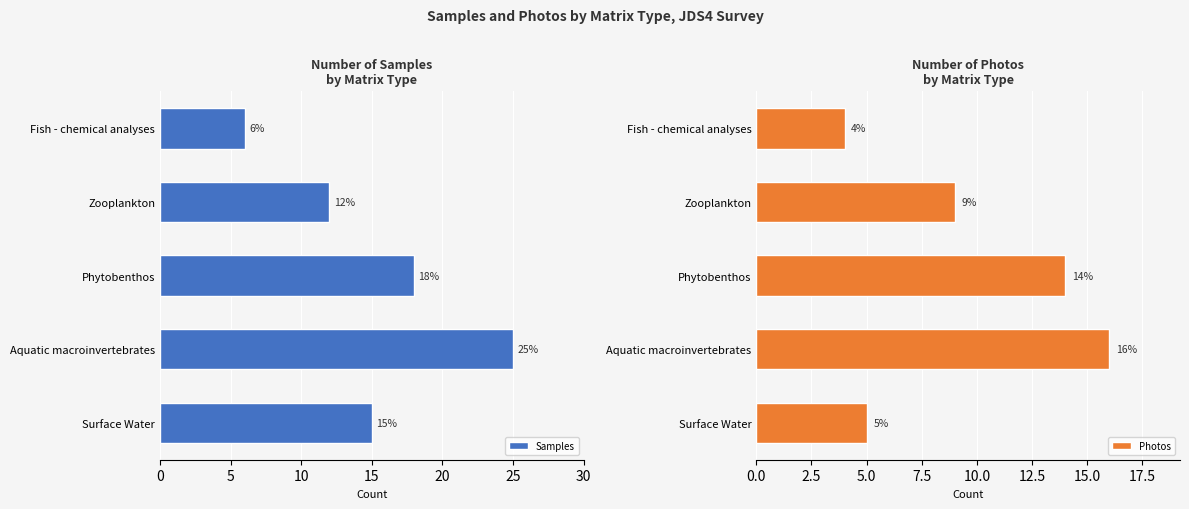

What is the sum of the Samples values at Fish - chemical analyses and Surface Water?

21